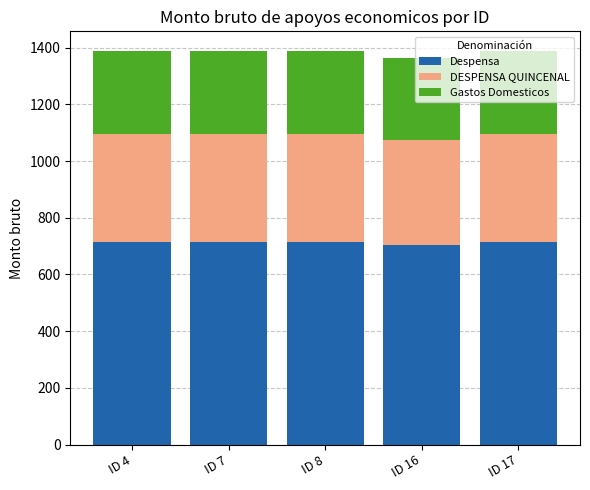

What is the highest value of the Despensa series?

715.7